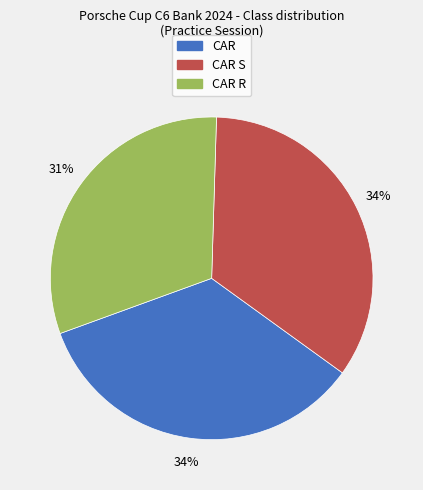

To the nearest percent, what is the average slice percentage?

33%